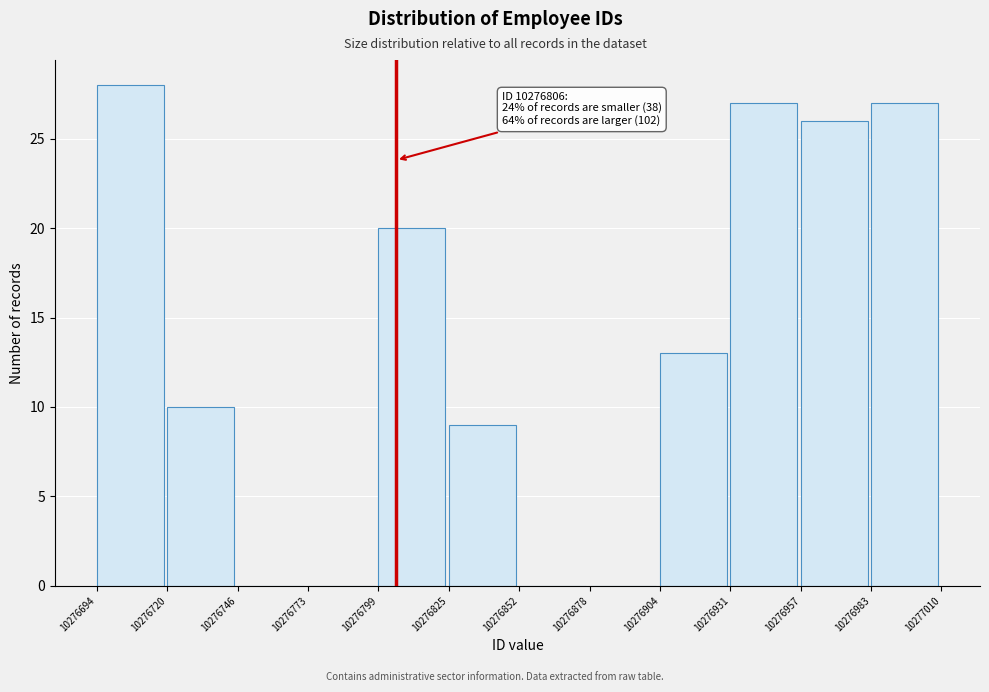

Which range on the x-axis has the tallest bar?

10276694 to 10276720